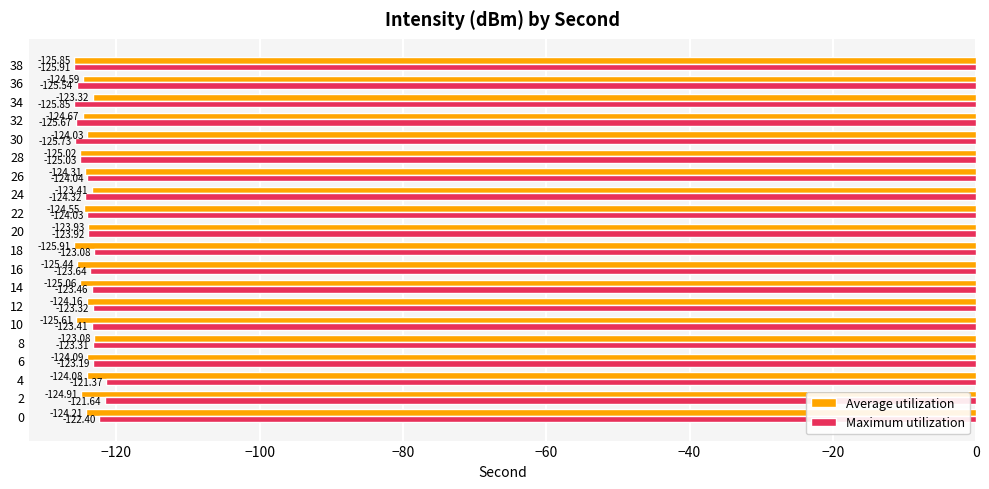

Which series has the largest total across all categories?

Maximum utilization